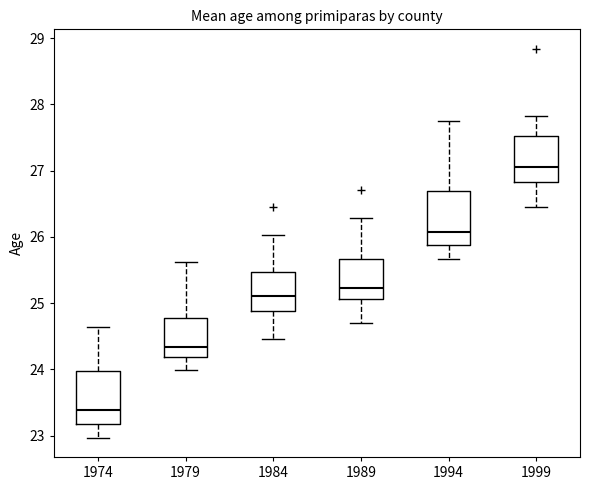

Which box's median line is the highest?

1999